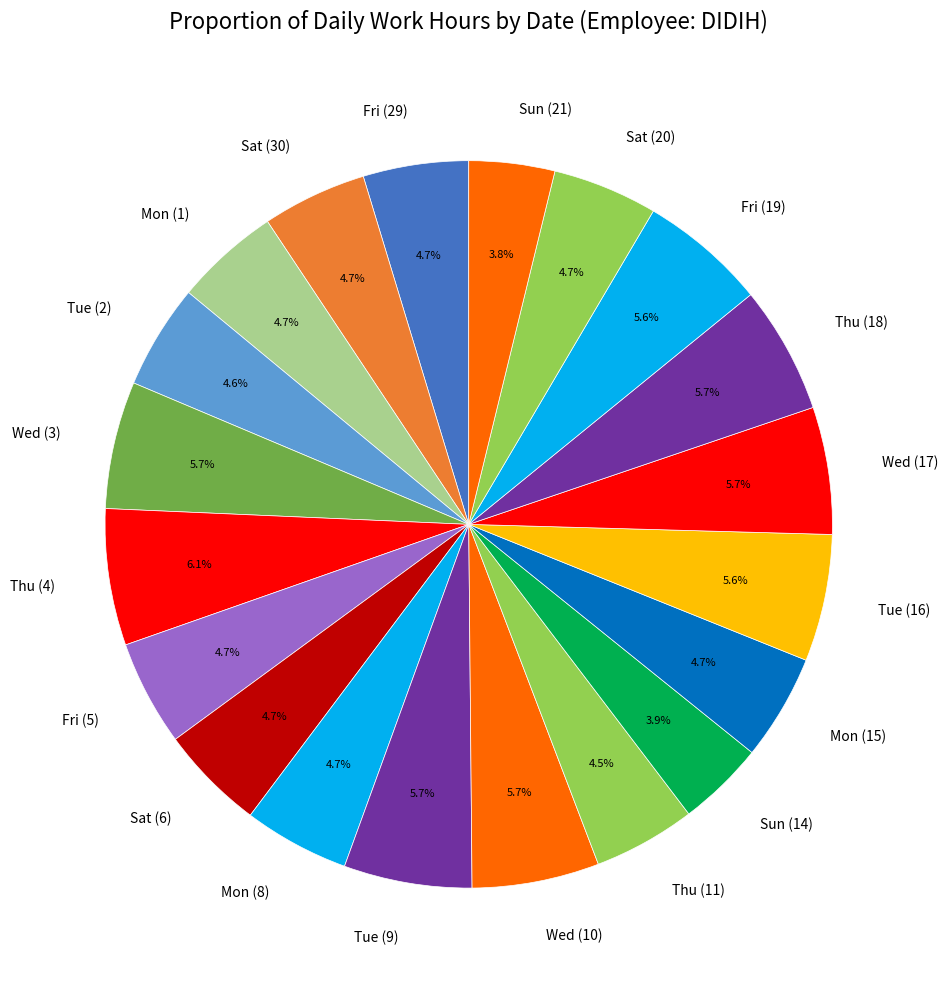

Is Sat (30) the majority of the pie?

No